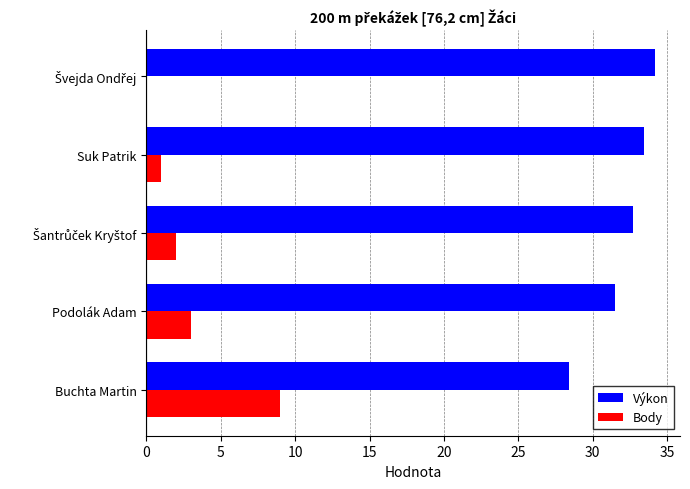

At which category is the sum across all series the highest?

Buchta Martin